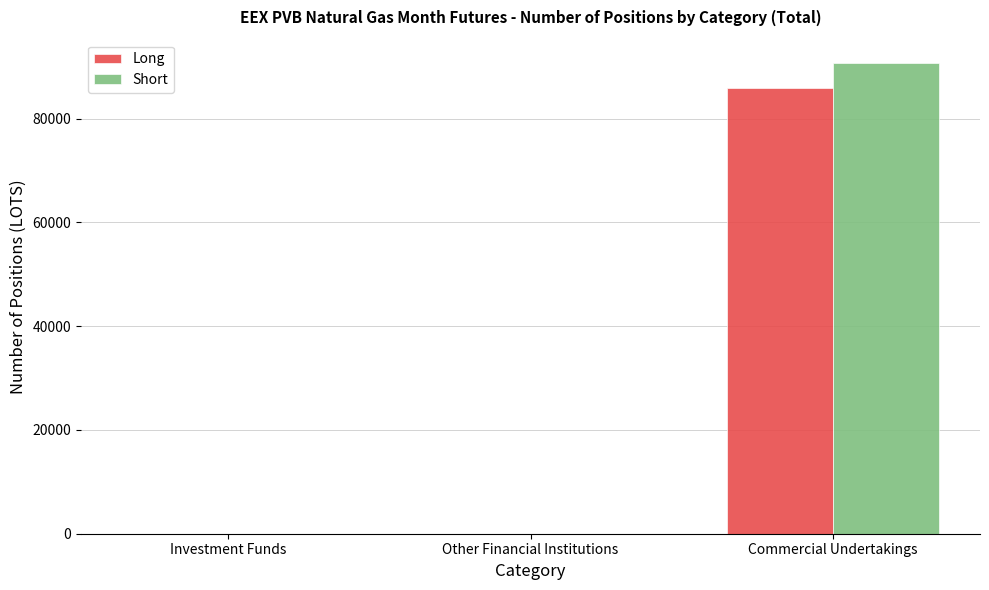

Is the value of Long at Other Financial Institutions greater than the value of Short at Commercial Undertakings?

No